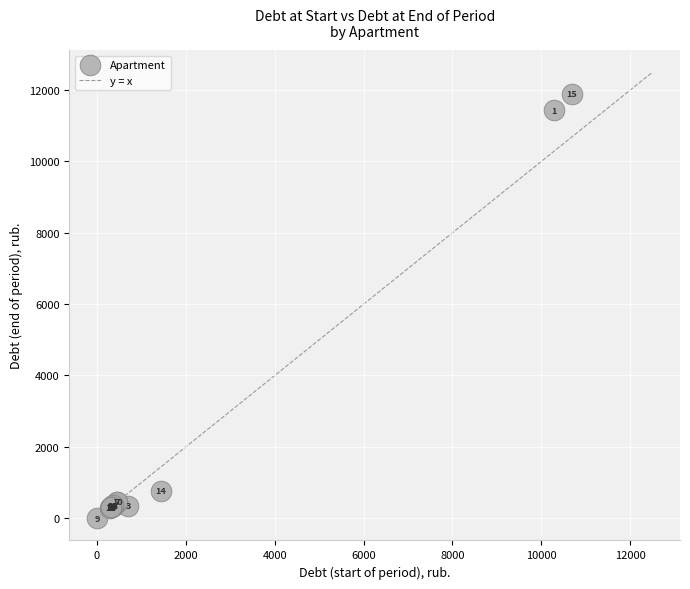

What Y value in the scatter plot is closest to 5950?

767.7